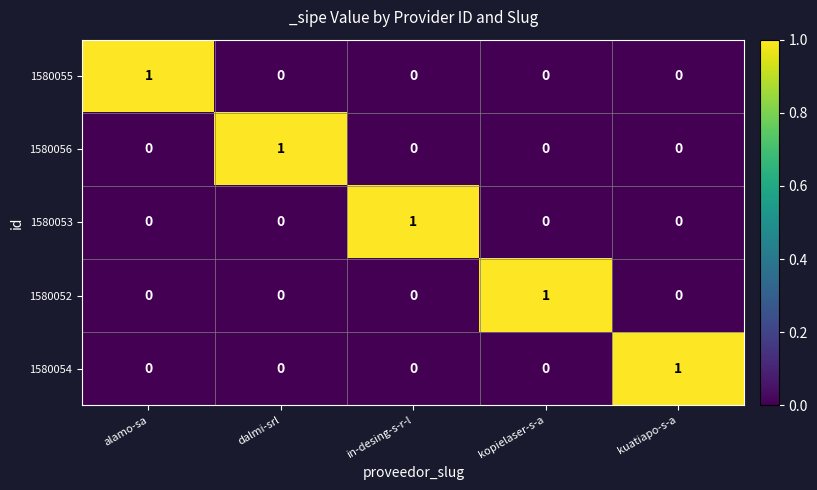

Reading left to right, extract all data points from this chart.

1580055: alamo-sa=1	dalmi-srl=0	in-desing-s-r-l=0	kopielaser-s-a=0	kuatiapo-s-a=0
1580056: alamo-sa=0	dalmi-srl=1	in-desing-s-r-l=0	kopielaser-s-a=0	kuatiapo-s-a=0
1580053: alamo-sa=0	dalmi-srl=0	in-desing-s-r-l=1	kopielaser-s-a=0	kuatiapo-s-a=0
1580052: alamo-sa=0	dalmi-srl=0	in-desing-s-r-l=0	kopielaser-s-a=1	kuatiapo-s-a=0
1580054: alamo-sa=0	dalmi-srl=0	in-desing-s-r-l=0	kopielaser-s-a=0	kuatiapo-s-a=1